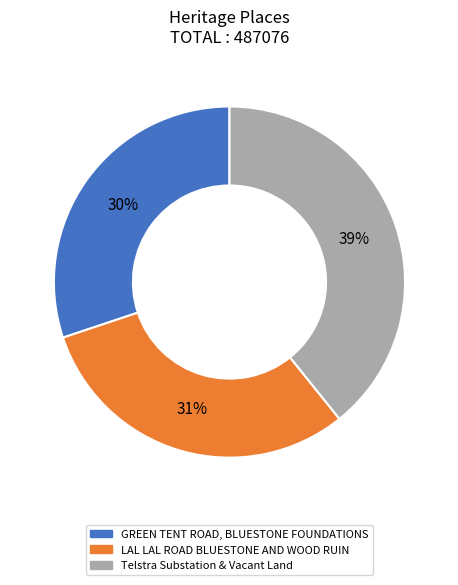

To the nearest percent, what is the difference between the GREEN TENT ROAD, BLUESTONE FOUNDATIONS and LAL LAL ROAD BLUESTONE AND WOOD RUIN slice percentages?

1%